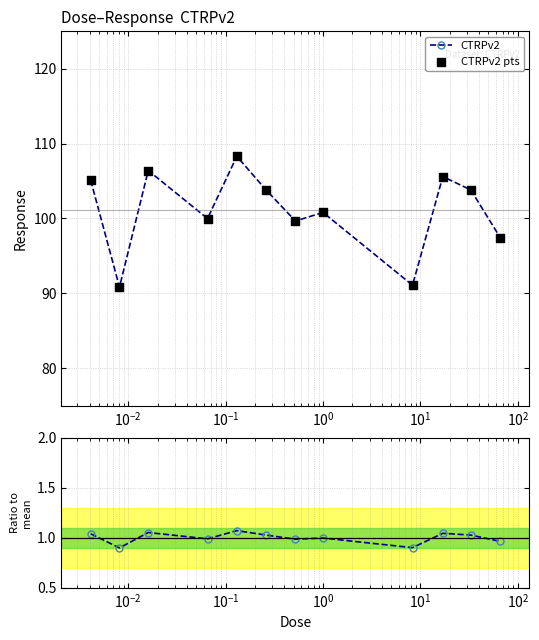

Which series has the largest total across all categories?

CTRPv2 pts